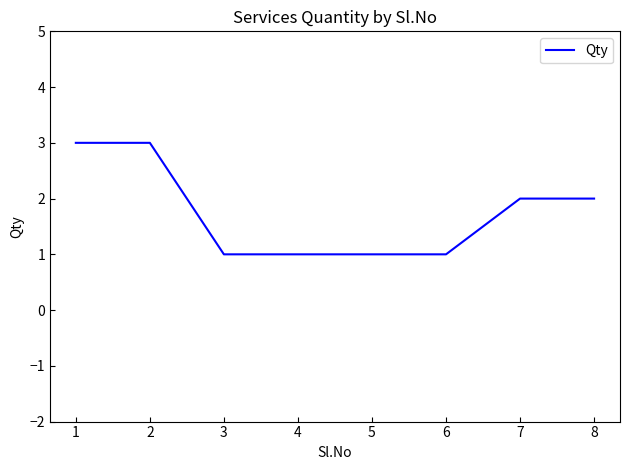

Is this an area chart (filled region under the line)?

No